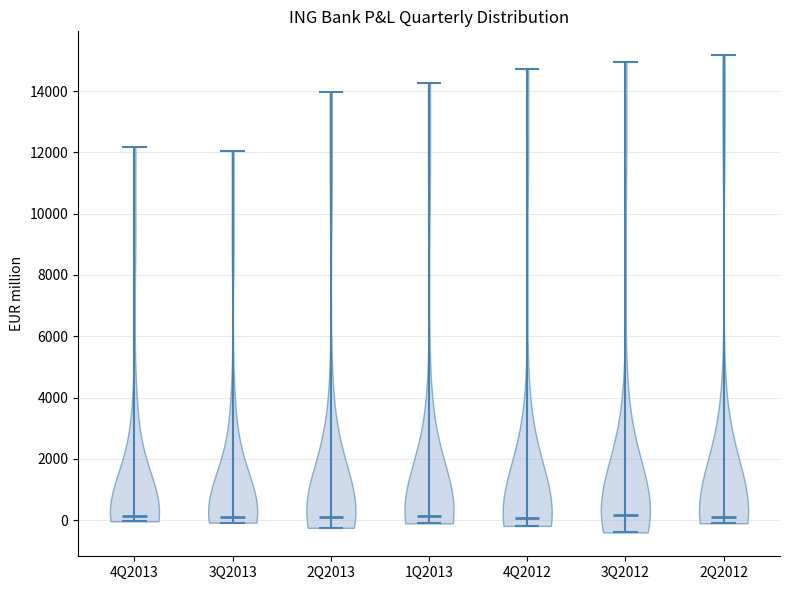

Reading left to right, read every violin against the y-axis: where its median line is, and the lowest and highest points it reaches. The values are not printed on the chart, so give them approximately, as read against the axis.

4Q2013: median line 200, lowest point 0, highest point 12200
3Q2013: median line 200, lowest point 0, highest point 12000
2Q2013: median line 200, lowest point -200, highest point 14000
1Q2013: median line 200, lowest point 0, highest point 14200
4Q2012: median line 0, lowest point -200, highest point 14800
3Q2012: median line 200, lowest point -400, highest point 15000
2Q2012: median line 200, lowest point 0, highest point 15200